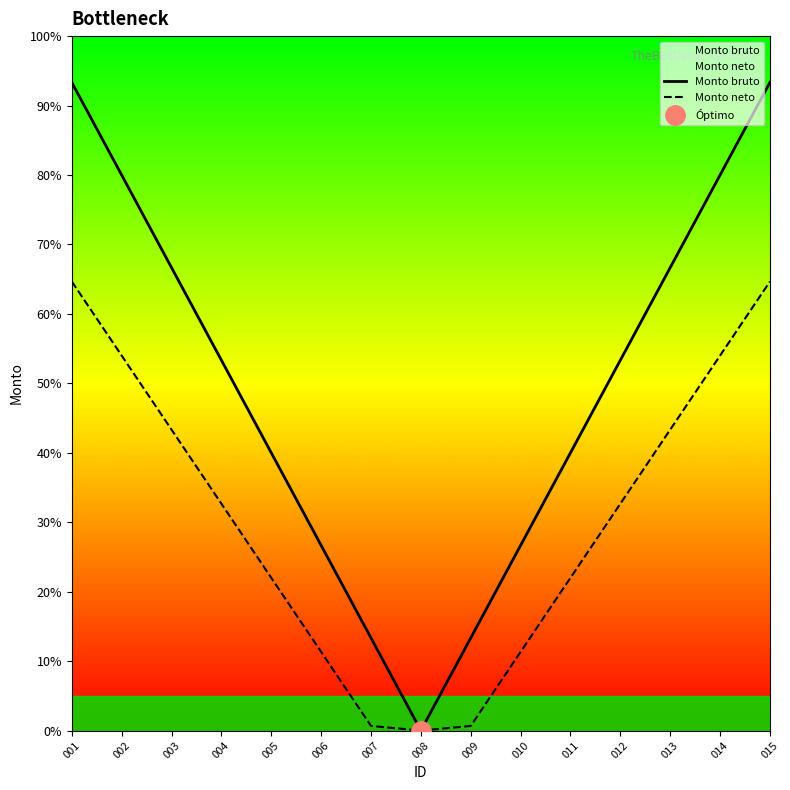

What is the sum of all Monto neto values?

457.3